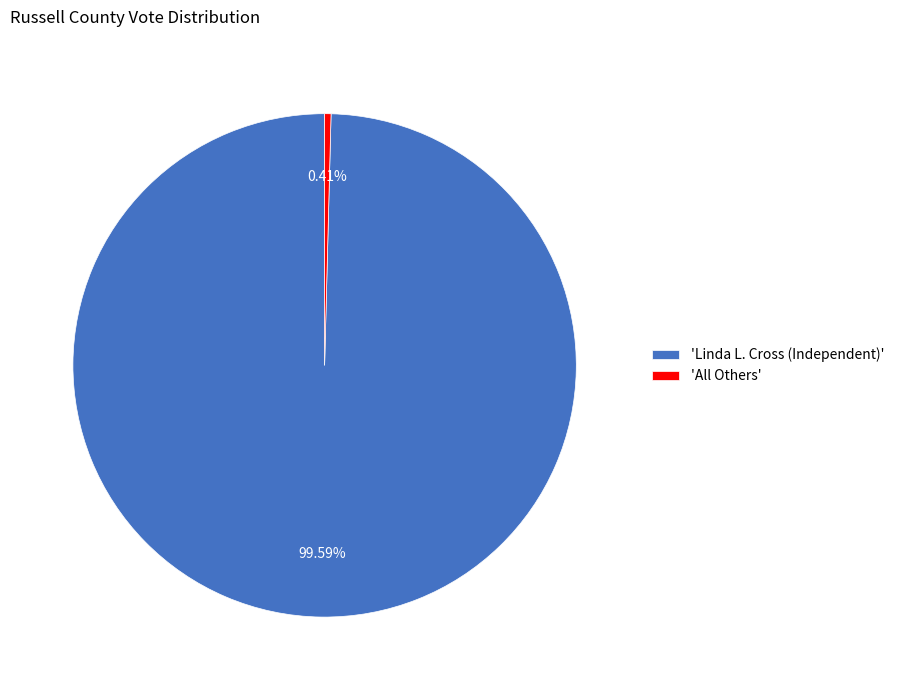

Do 'Linda L. Cross (Independent)' and 'All Others' together represent more than half of the pie?

Yes